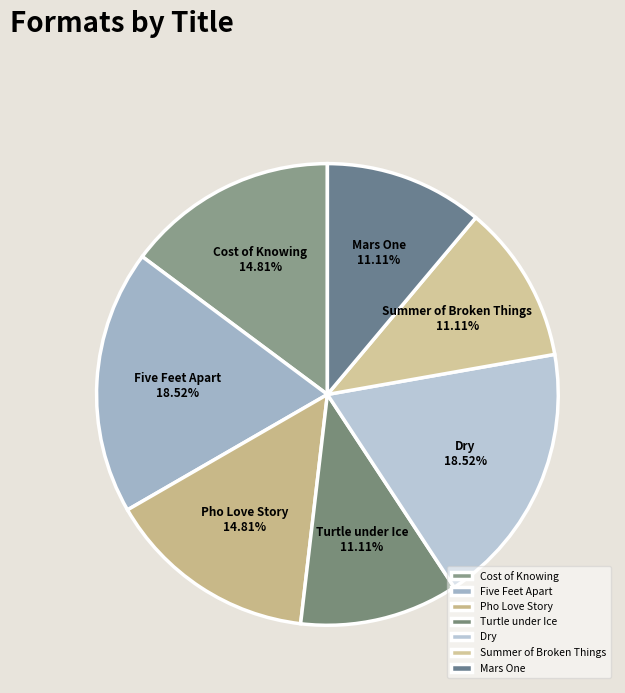

What percentage is NOT represented by Cost of Knowing?

85.2%